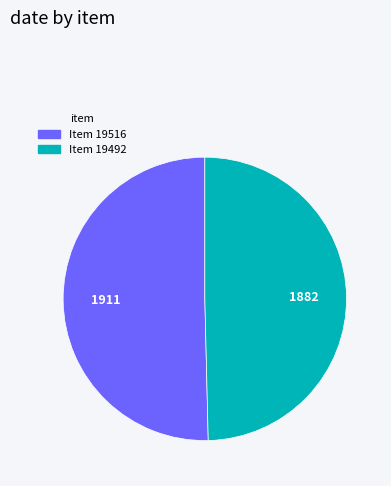

What is the smallest slice in the pie chart?

Item 19492